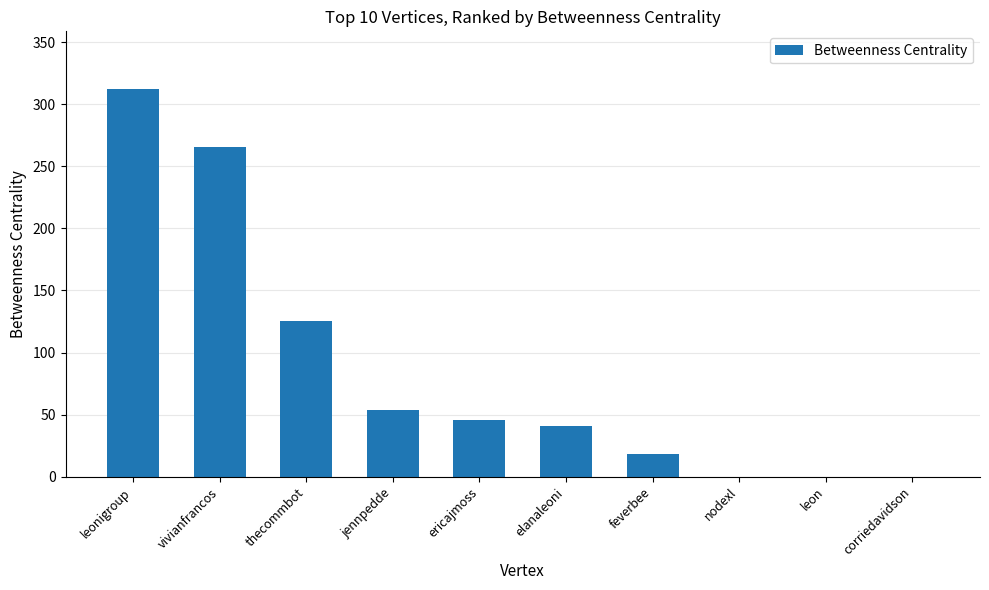

What value does the data have at elanaleoni?

40.7